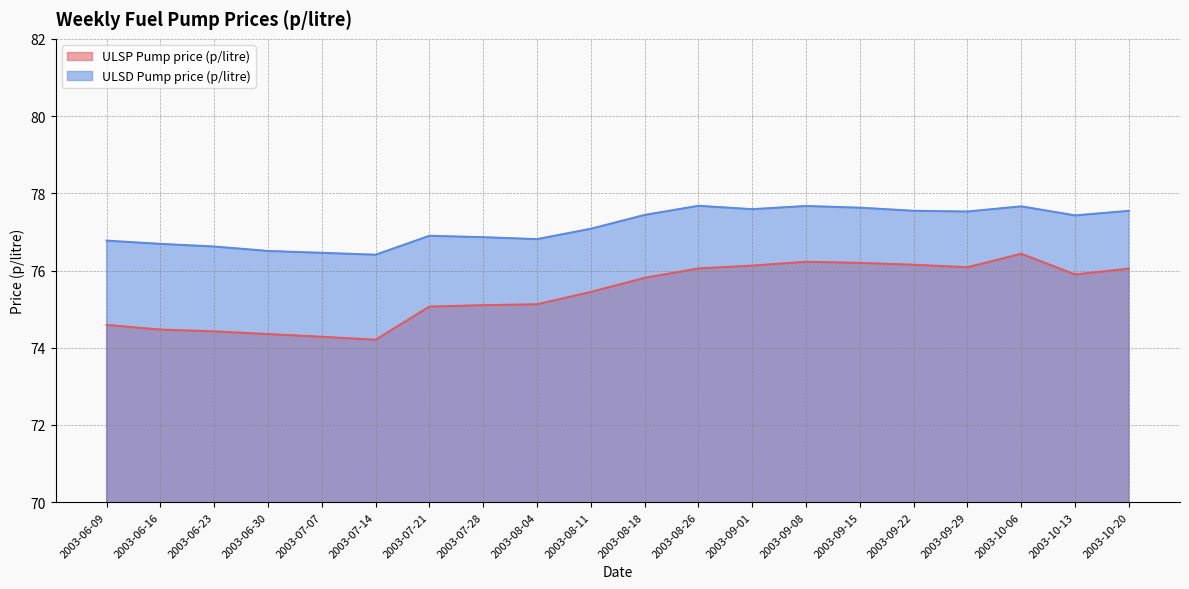

How many data points in ULSD Pump price (p/litre) are less than 77?

9